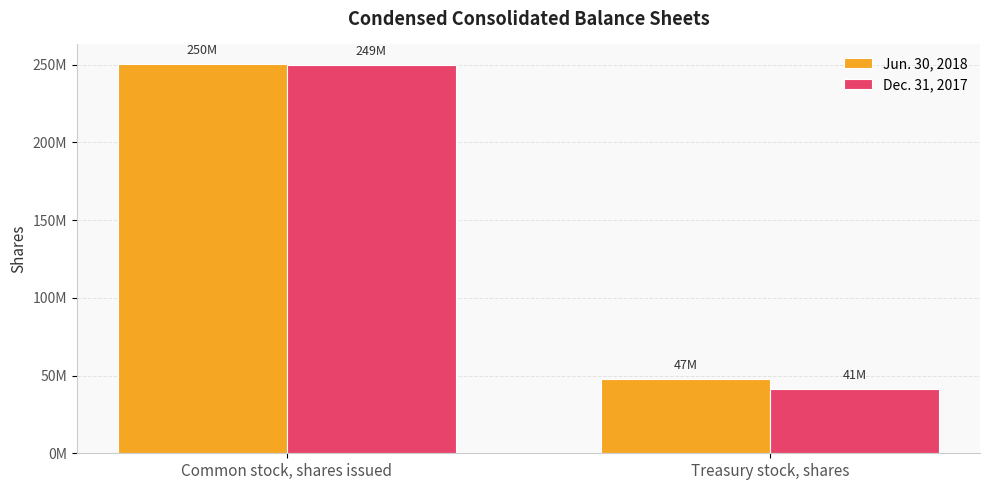

Does the chart contain stacked bars?

No